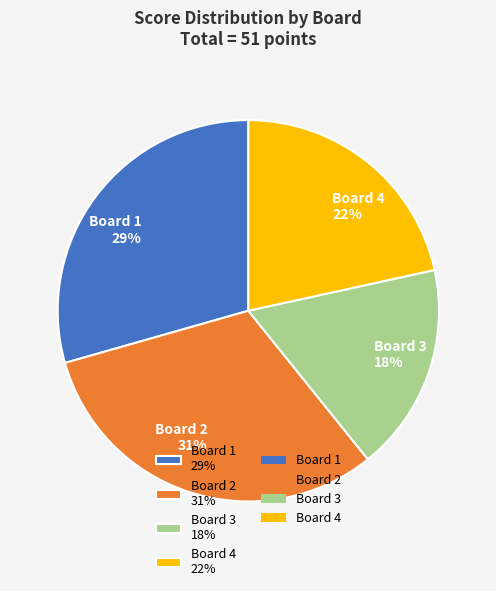

Which category has the smallest portion of the pie?

Board 3 18%